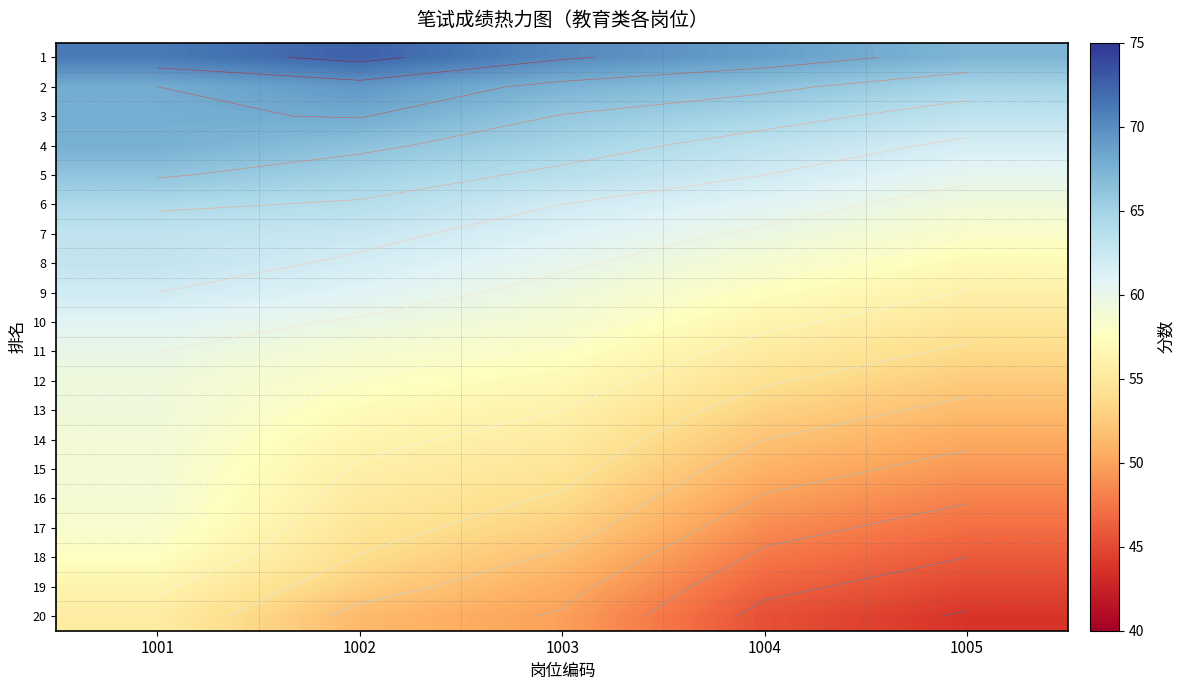

Count the 7 values in the range 59 to 62.

2